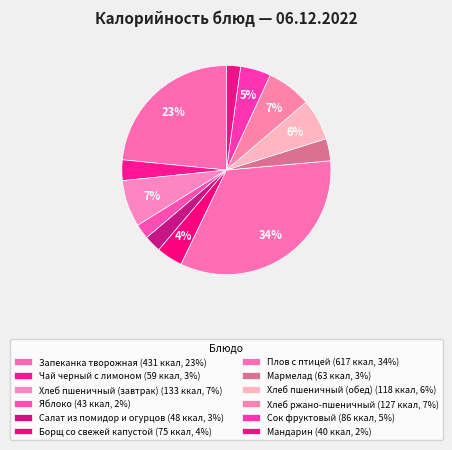

What is the ratio of the value at Хлеб ржано-пшеничный to the value at Борщ со свежей капустой?

1.7